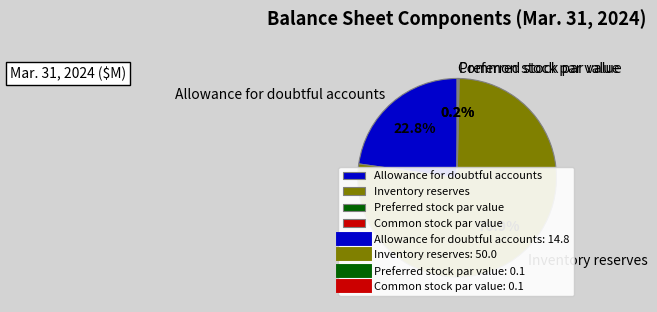

Is there a majority slice in this chart?

Yes